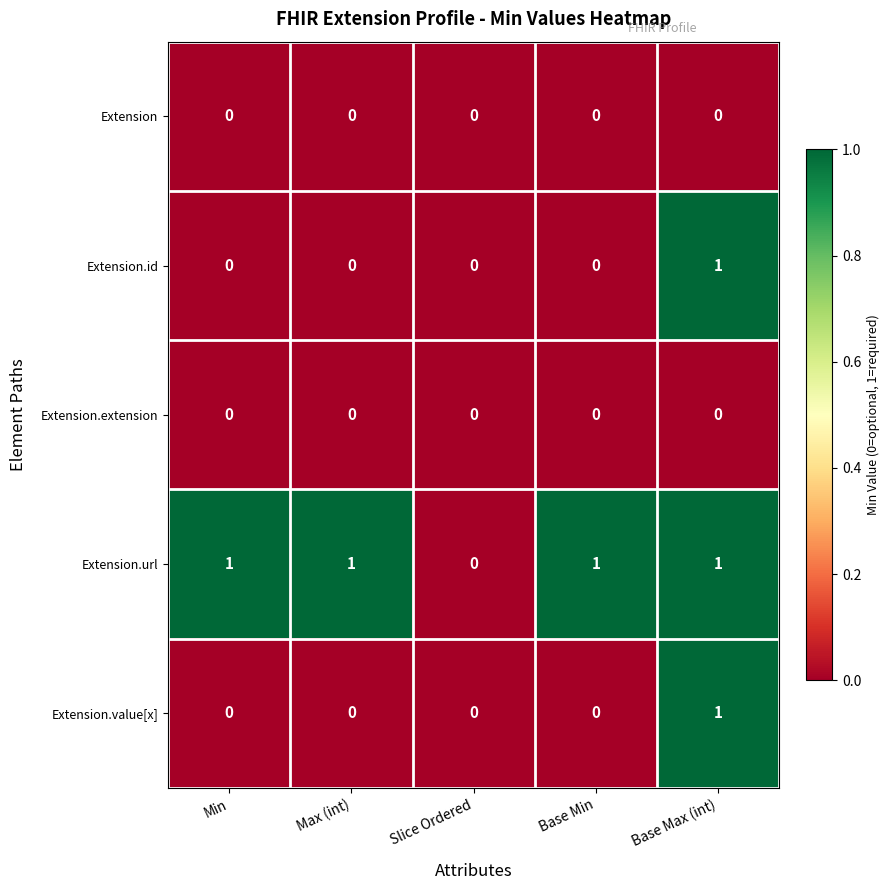

True or false: Extension has a value of 0 at Base Max (int).

True